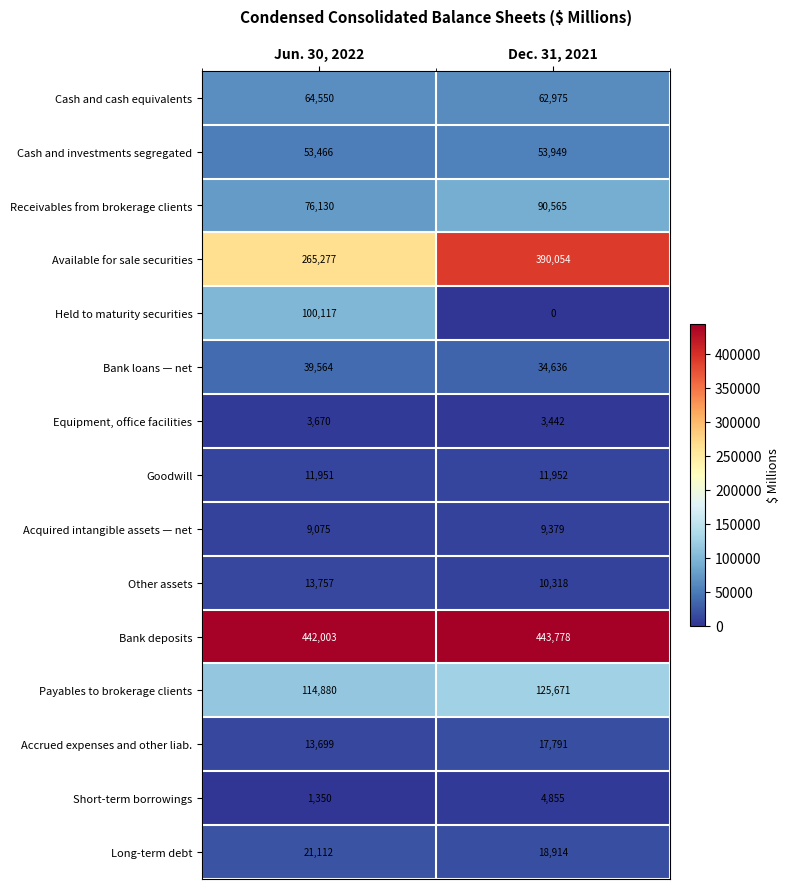

True or false: Acquired intangible assets — net has a value of 2316 at Dec. 31, 2021.

False